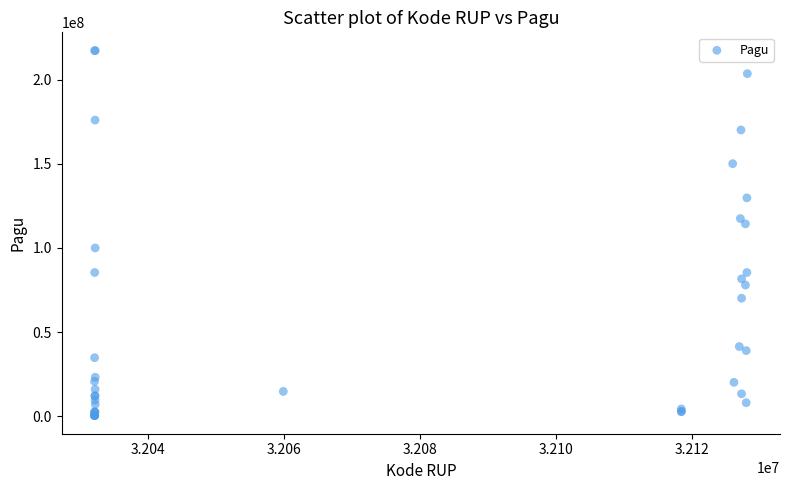

What Y value in the scatter plot is closest to 108830000?

114296000